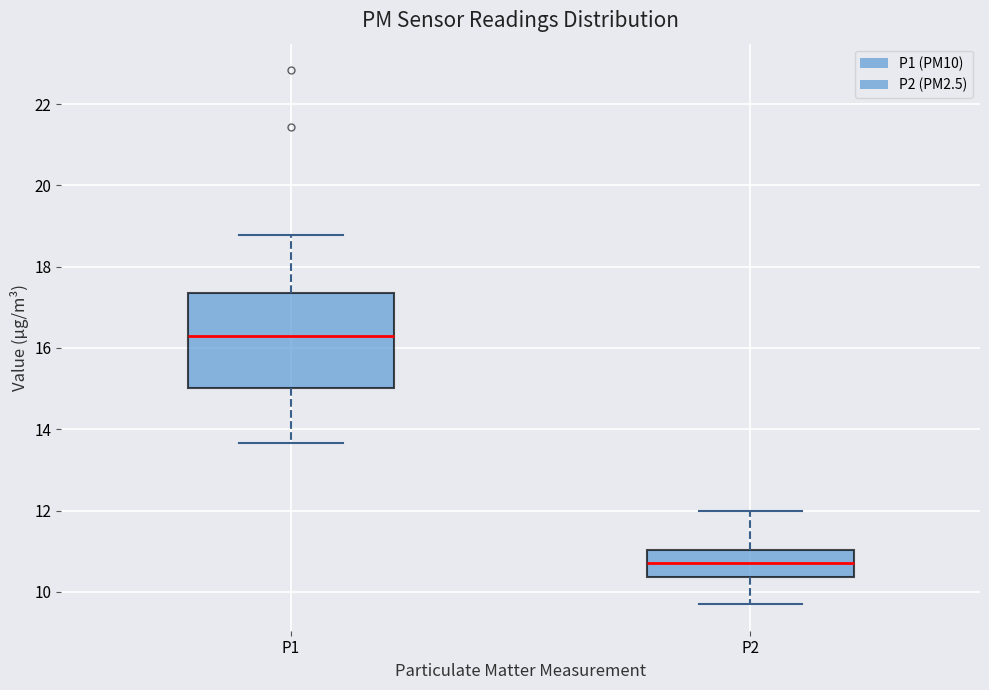

Where is the lower edge of the box for P1 on the y-axis? The values are not printed on the chart, so give them approximately, as read against the axis.

15.0